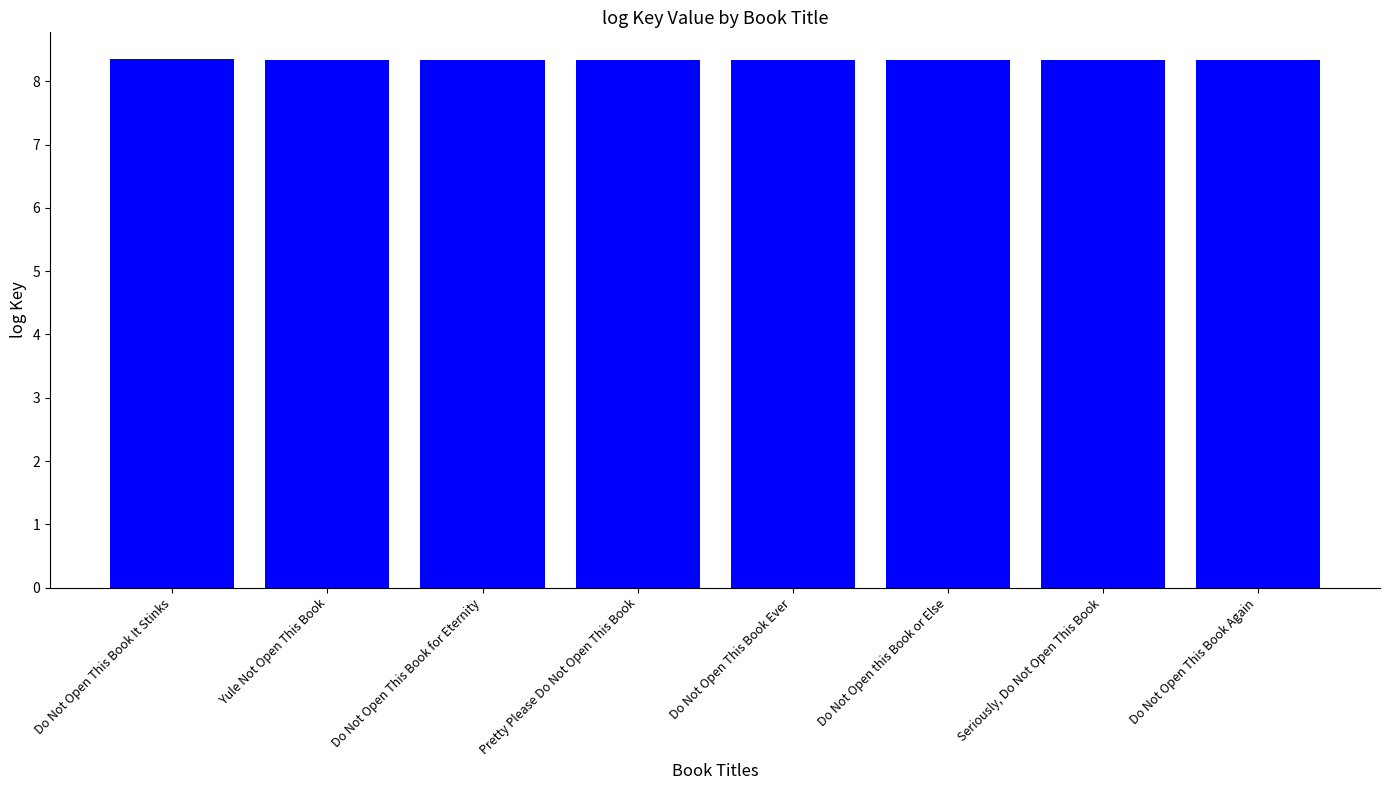

What is the label of the 5th bar from the right?

Pretty Please Do Not Open This Book